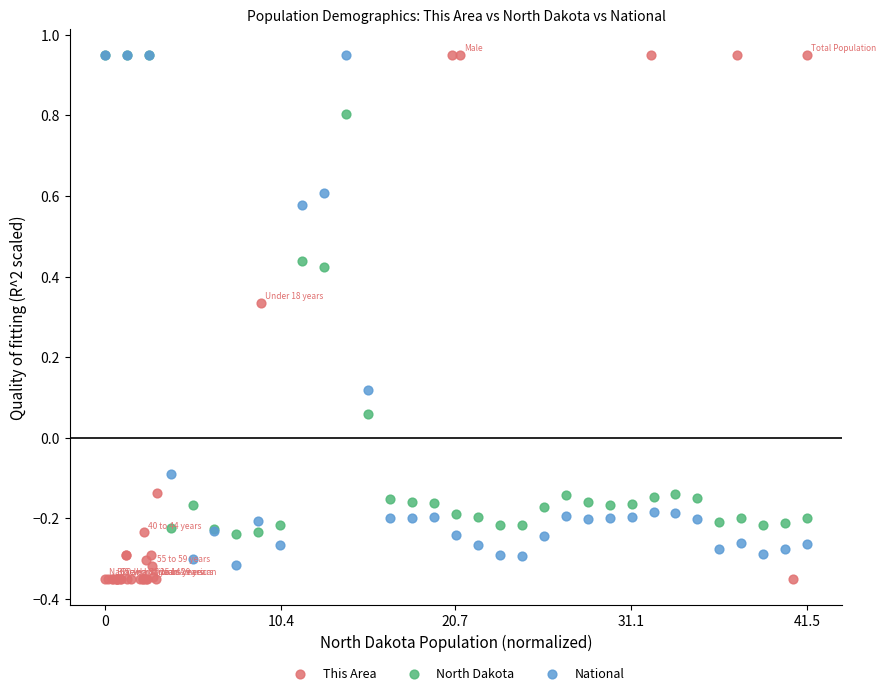

Which series has the widest spread of Y values?

This Area